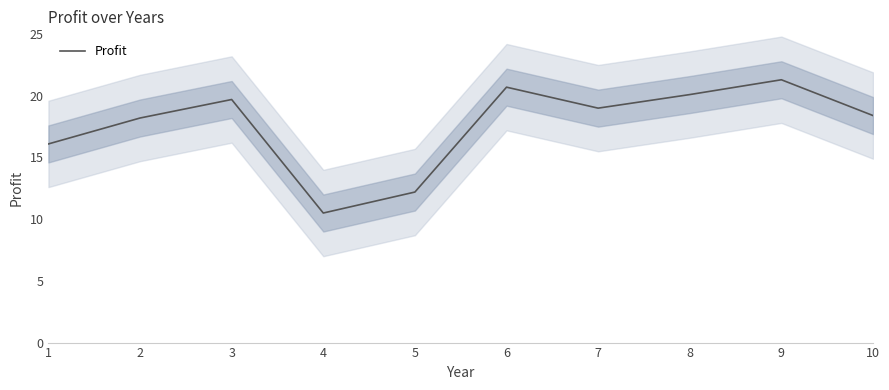

Between 2 and 1, which is larger?

2